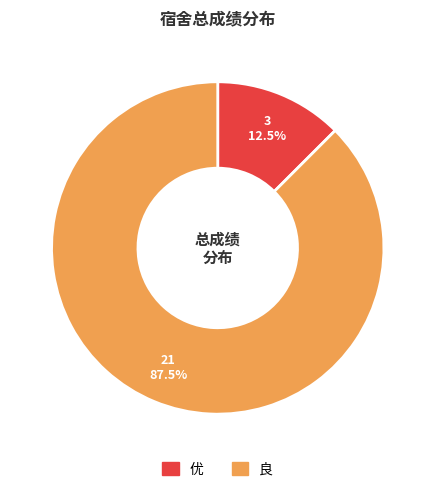

To the nearest percent, what is the combined percentage of 优 and 良?

100%